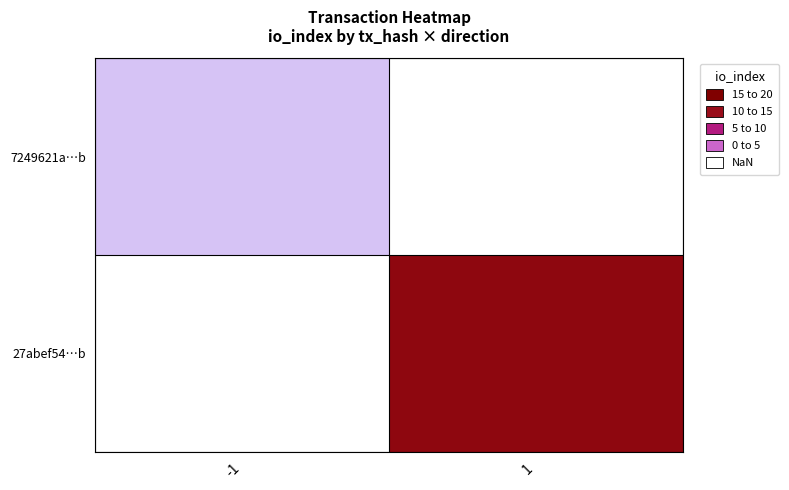

What is the minimum value for 7249621a…b?

1.0